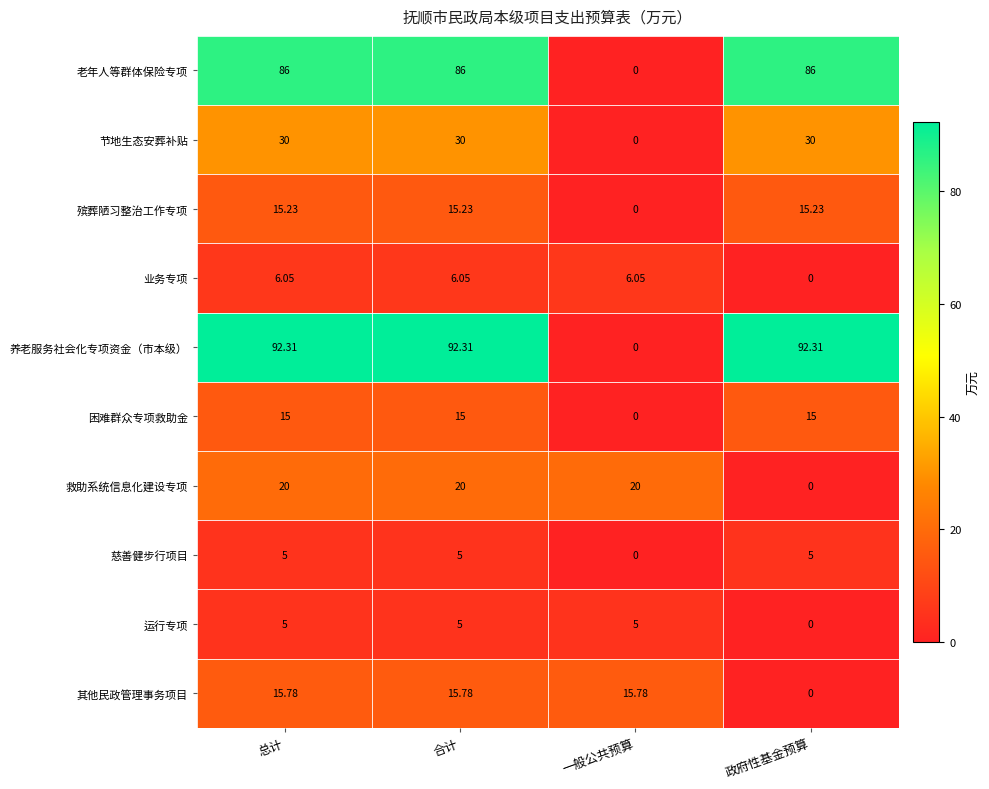

Which series has the widest spread of values?

养老服务社会化专项资金（市本级）